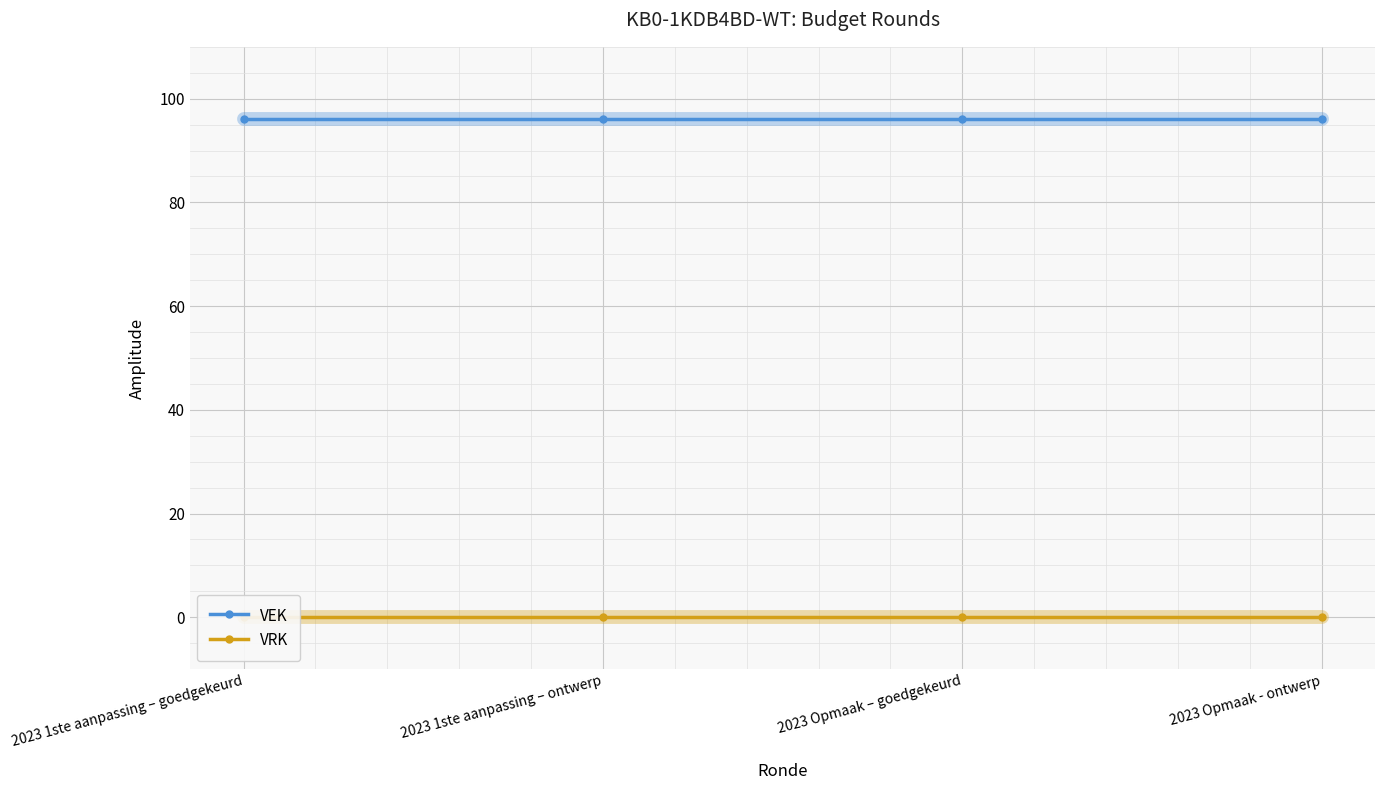

At how many categories does at least one series exceed 90?

4